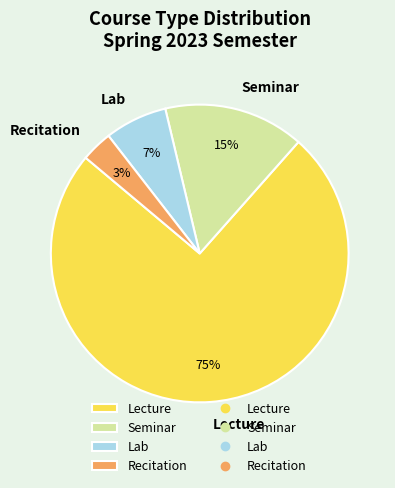

Is it true that Lecture is 82% of the pie?

False